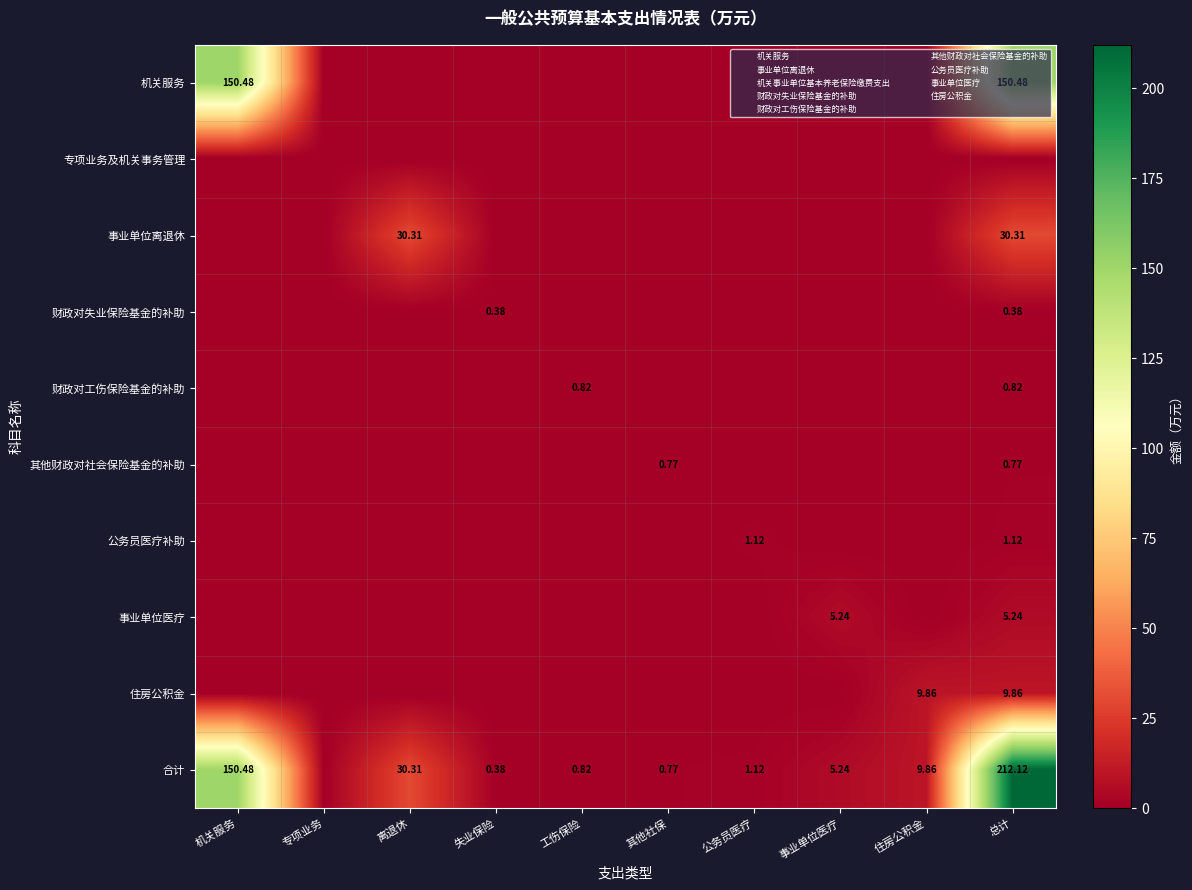

How many values in the 其他财政对社会保险基金的补助 series exceed 0?

2